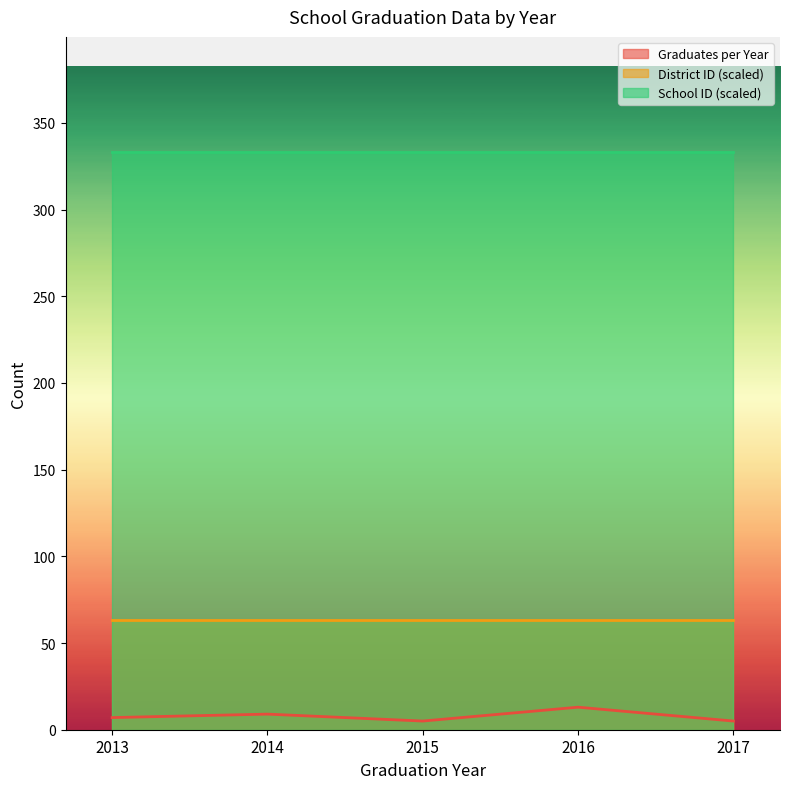

Does the chart display data point markers on the line(s)?

No